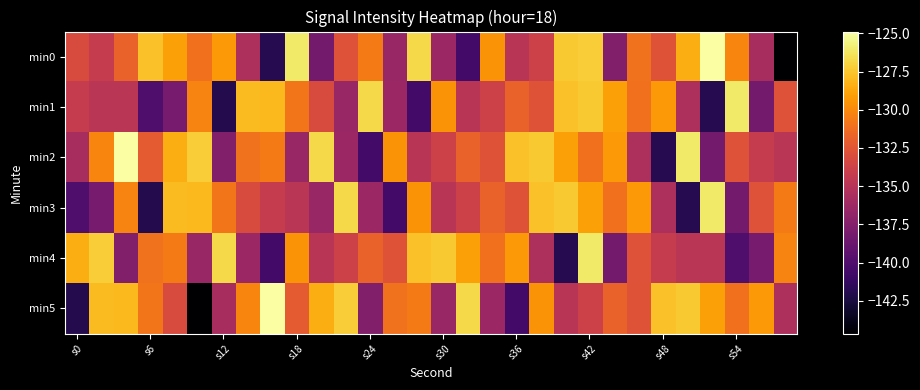

At which category does the chart reach its minimum across all series?

29